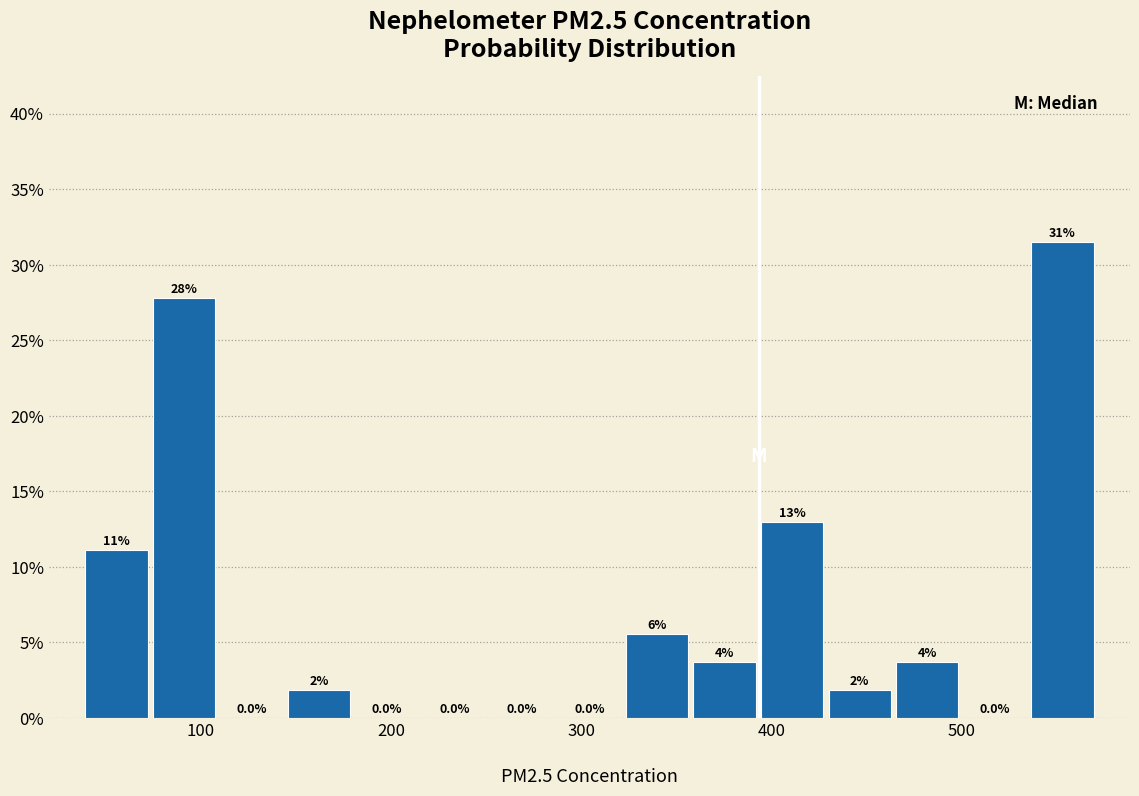

Around what value on the x-axis is the tallest bar? Give the approximate position of its centre, as read against the axis.

550